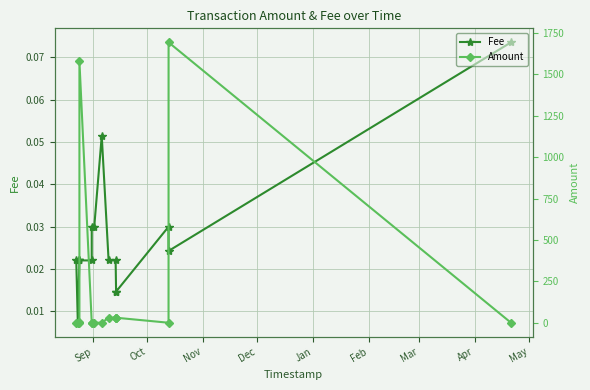

Rank the series by their maximum value, from highest to lowest.

Amount, Fee